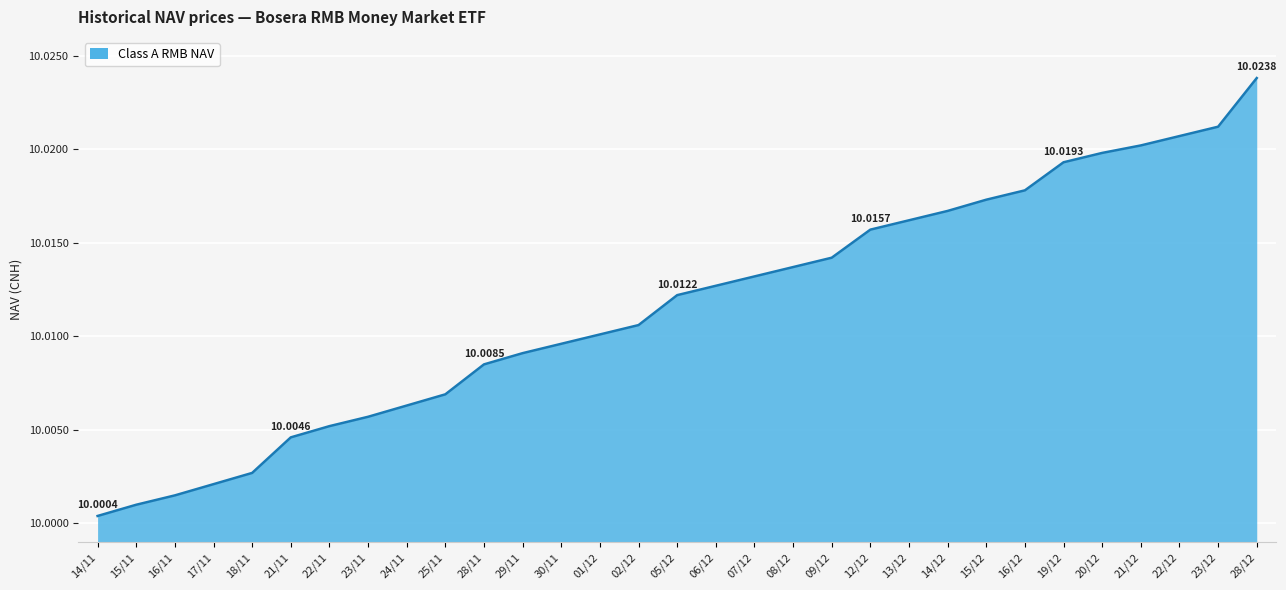

Which has a higher value, 12/12 or 19/12?

19/12